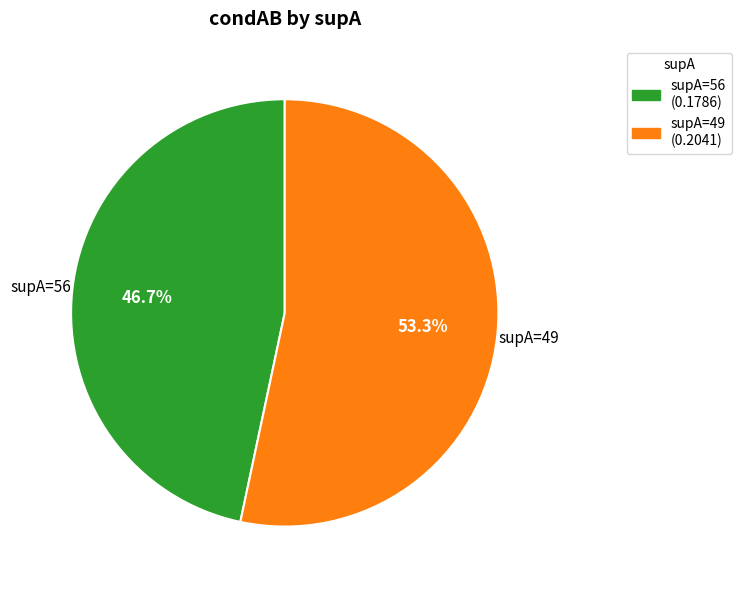

Is there any slice that represents more than half of the pie?

Yes